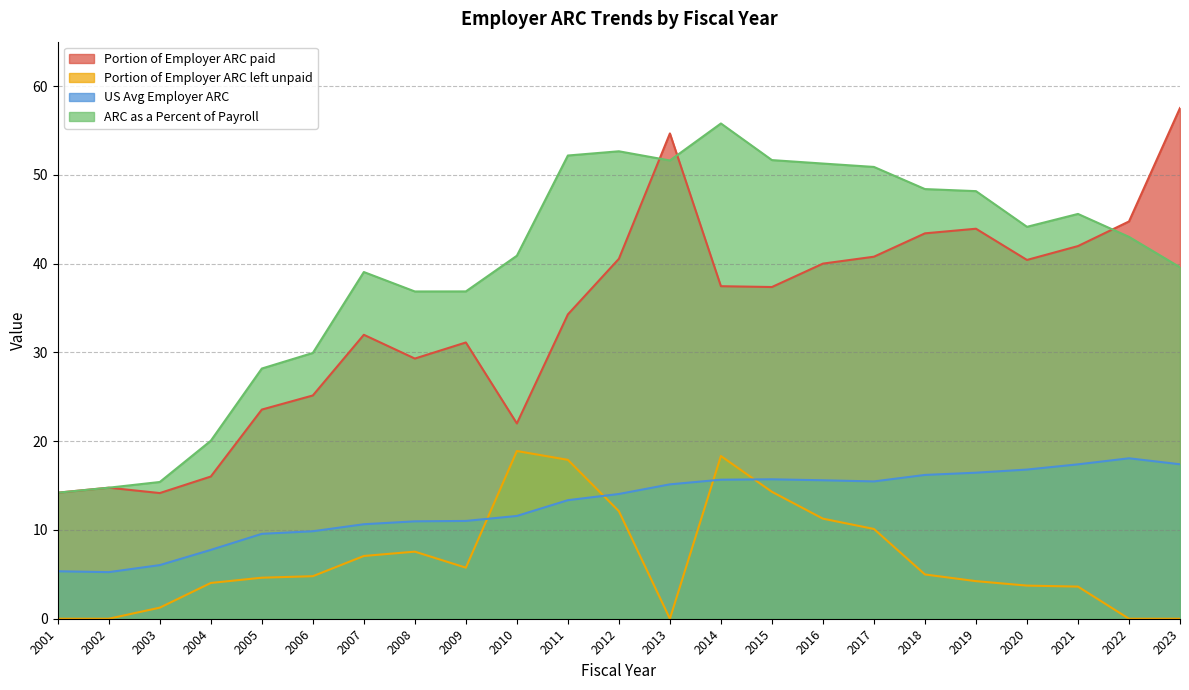

Which series has the largest total across all categories?

ARC as a Percent of Payroll